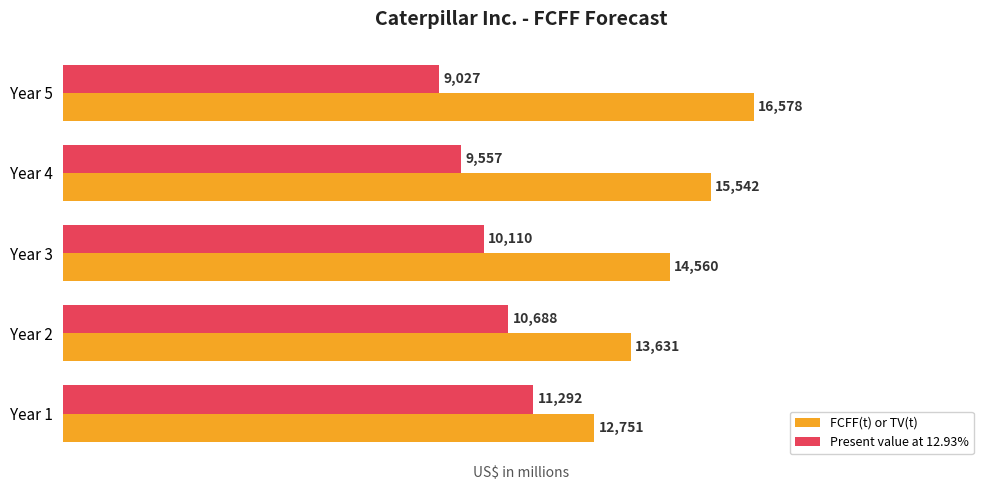

What is the minimum value for FCFF(t) or TV(t)?

12751